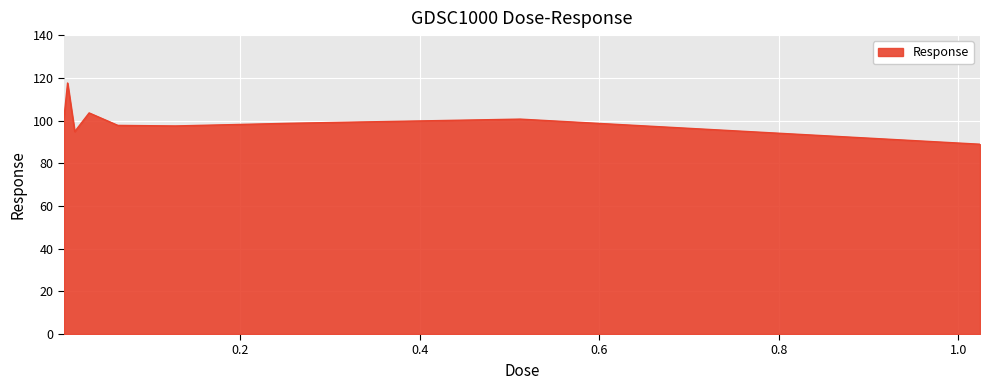

What is the greatest value displayed?

117.6